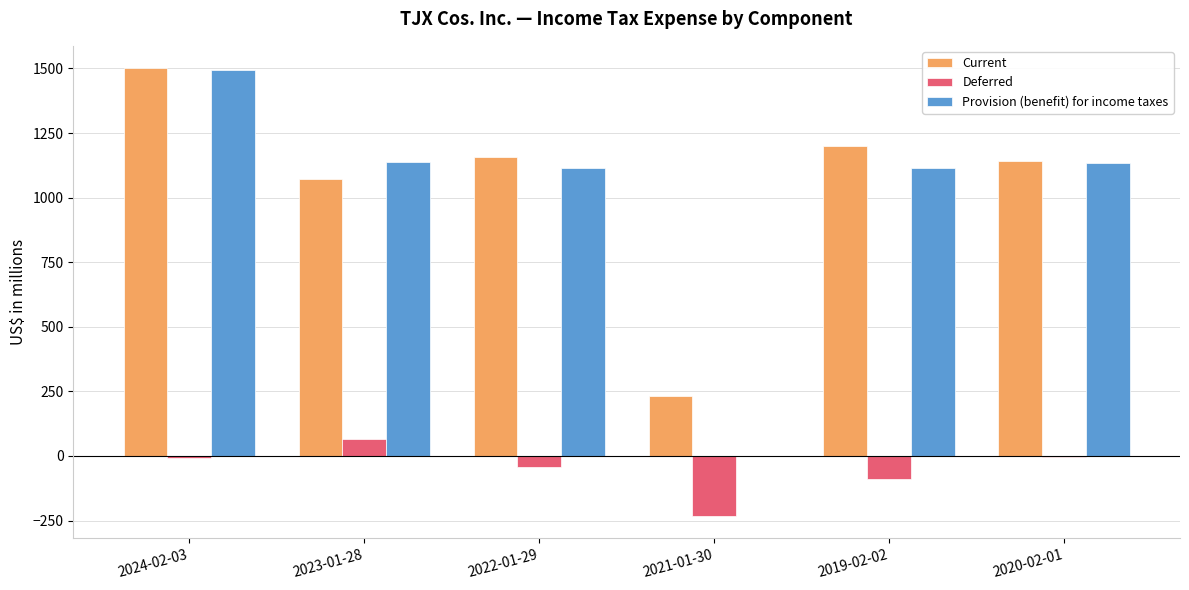

What is the total value across all series at 2024-02-03?

2986